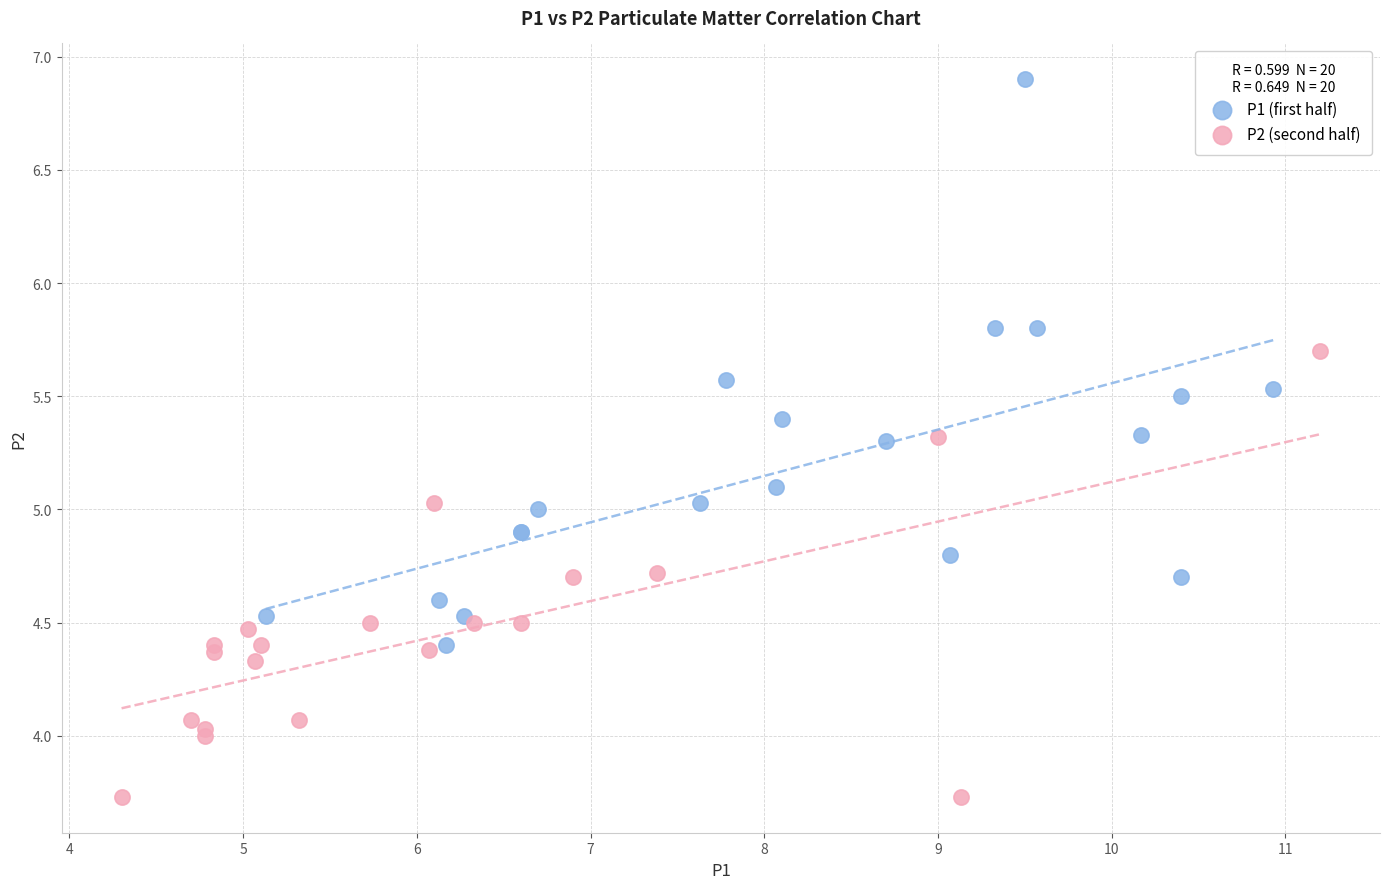

Which series contains the highest Y value?

P1 (first half)